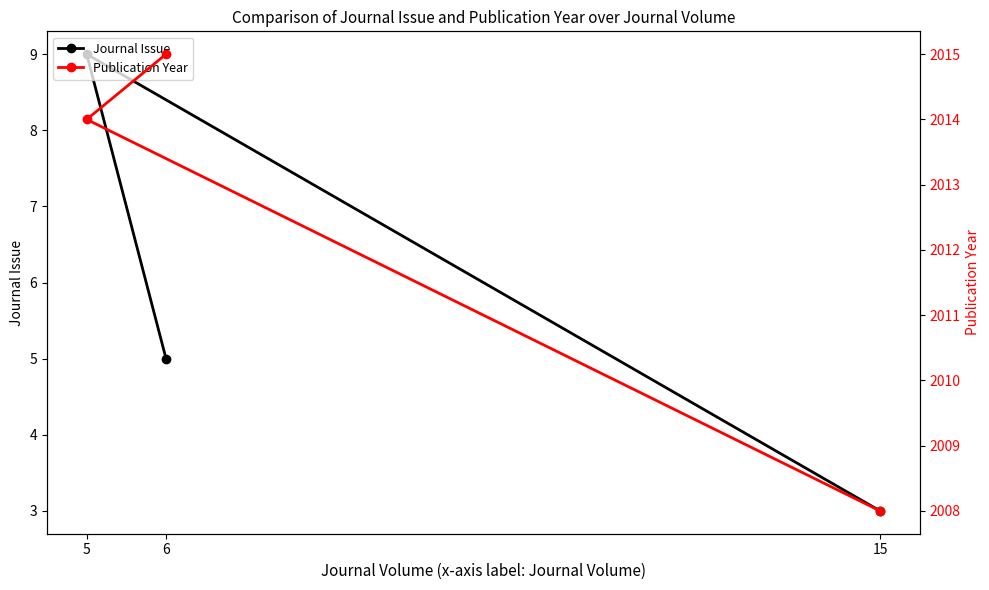

Where does the Journal Issue series first go above 5?

5